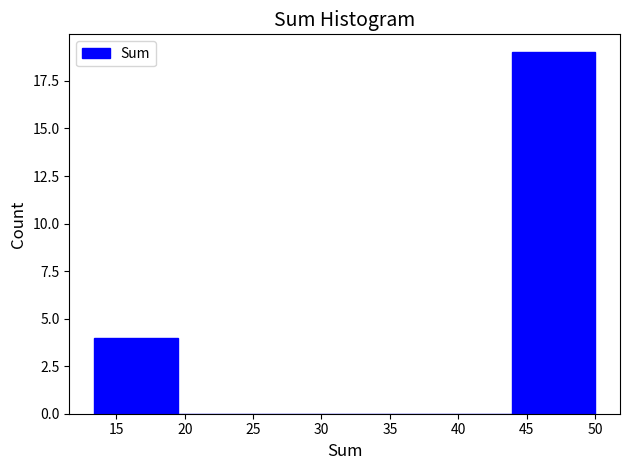

How tall is the bar that spans 43.9 to 50.0 on the x-axis? Neither the bar edges nor the heights are printed on the chart, so give them approximately, as read against the axes.

19